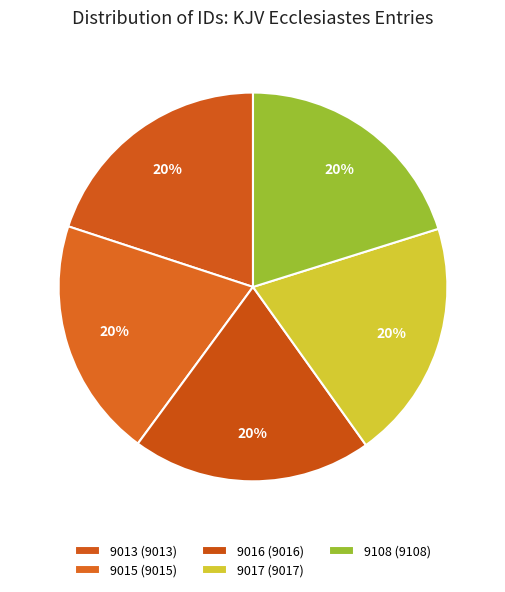

What is the largest slice in the pie chart?

9108